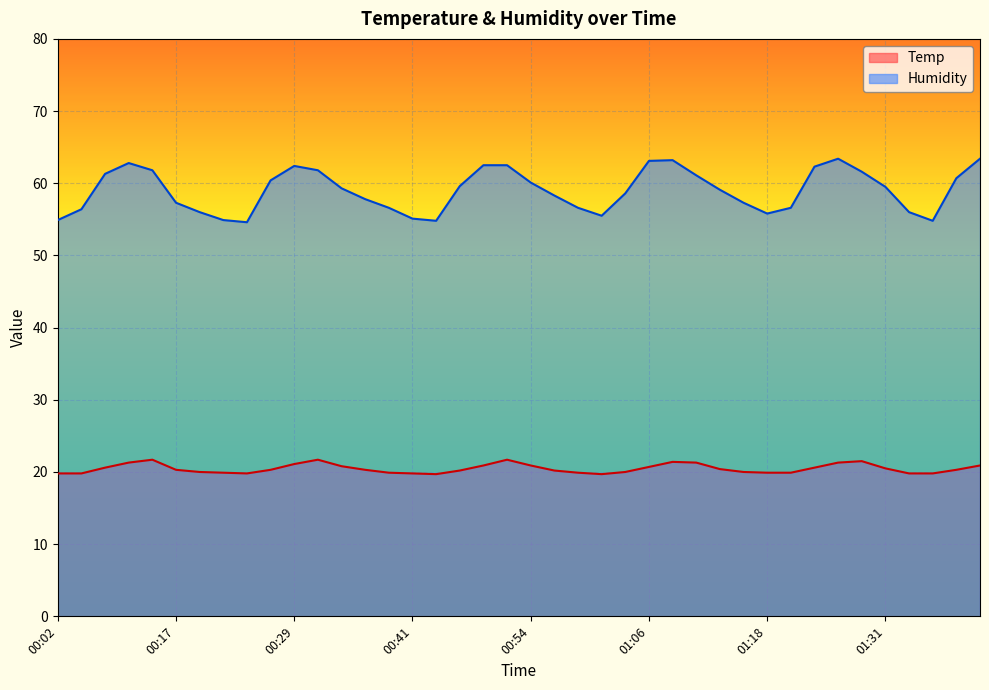

True or false: Humidity and Temp cross at least once.

False